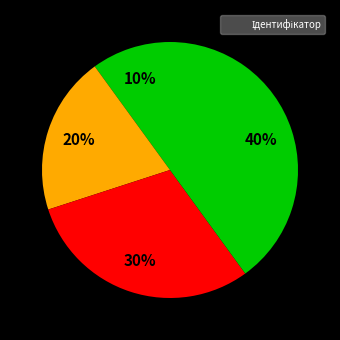

Count the number of slices in the pie.

4